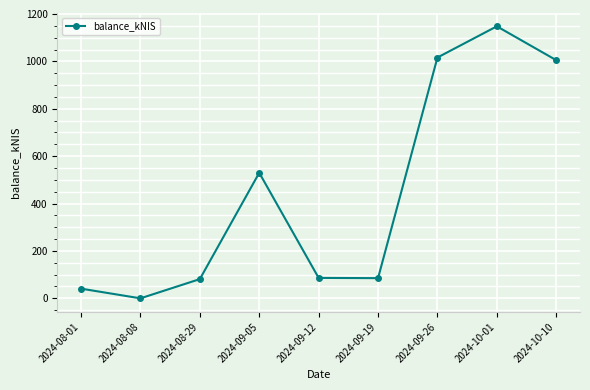

At which category does the data reach its first local valley?

2024-08-08